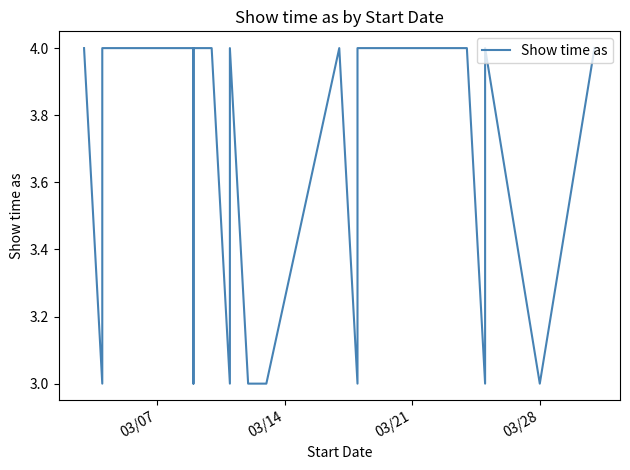

Does the chart have visible grid lines?

No